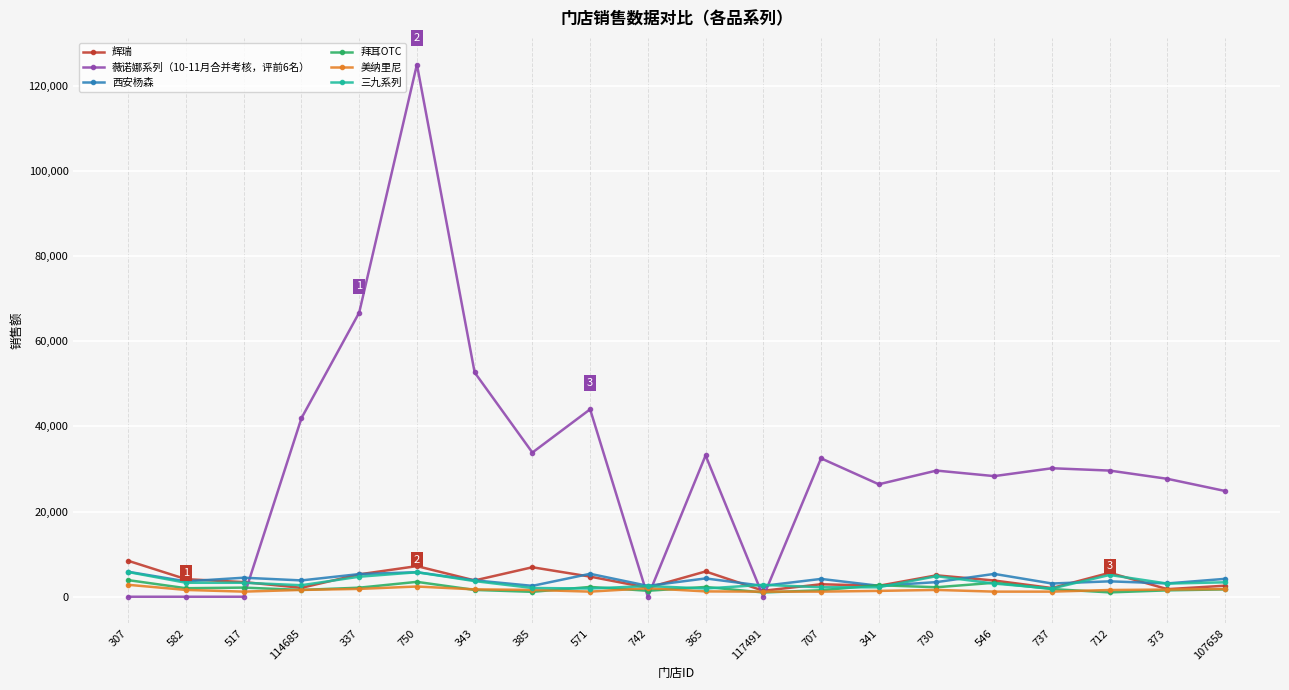

What is the label of the 10th point from the left?

742